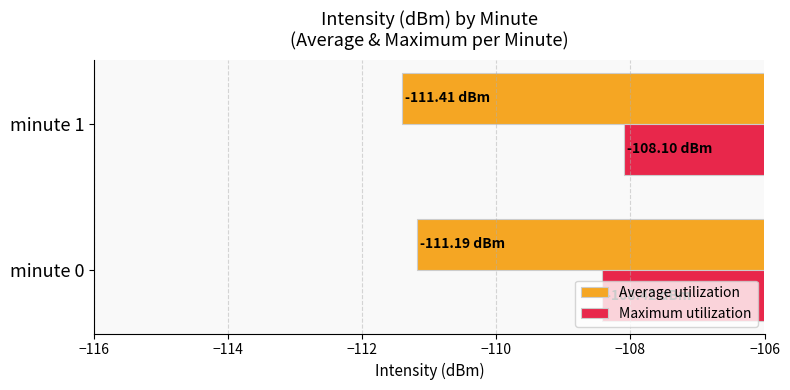

List the series in order of their overall mean, highest first.

Maximum utilization, Average utilization